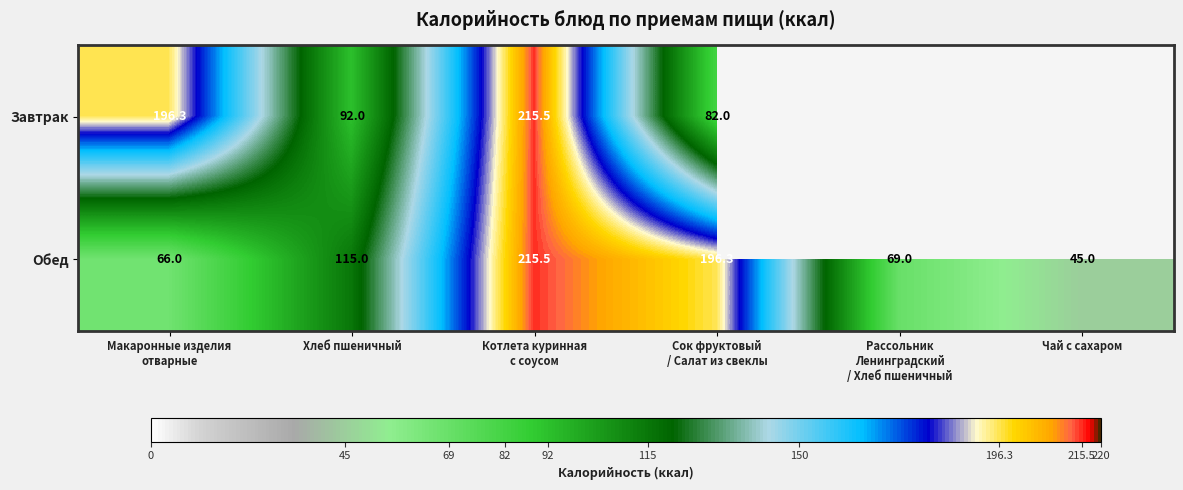

Read the Обед value at Хлеб пшеничный.

115.0